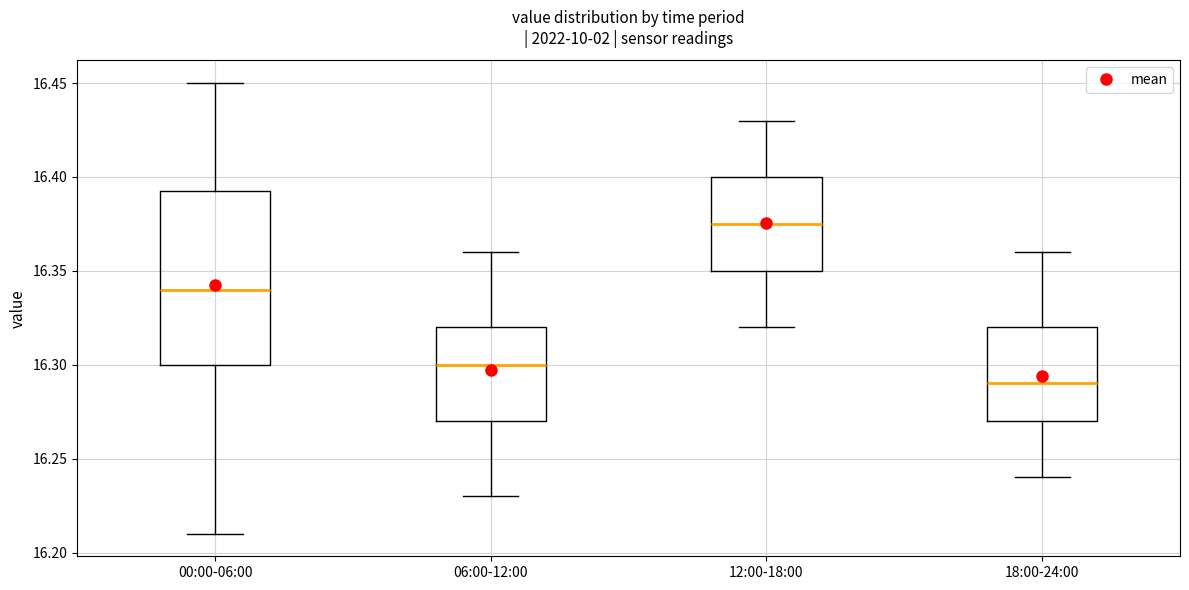

Reading left to right, transcribe this box plot: for each box, give where its median line is, the range the box spans, and where its two whiskers end, as read against the y-axis. The values are not printed on the chart, so give them approximately, as read against the axis.

00:00-06:00: median 16.340, box 16.300 to 16.395, whiskers 16.210 to 16.450
06:00-12:00: median 16.300, box 16.270 to 16.320, whiskers 16.230 to 16.360
12:00-18:00: median 16.375, box 16.350 to 16.400, whiskers 16.320 to 16.430
18:00-24:00: median 16.290, box 16.270 to 16.320, whiskers 16.240 to 16.360